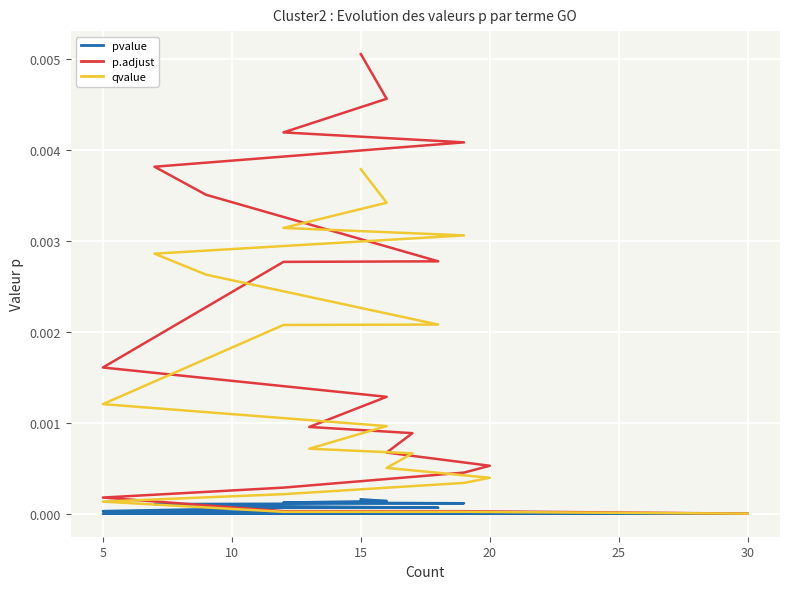

What is the label of the 5th point from the right?

15